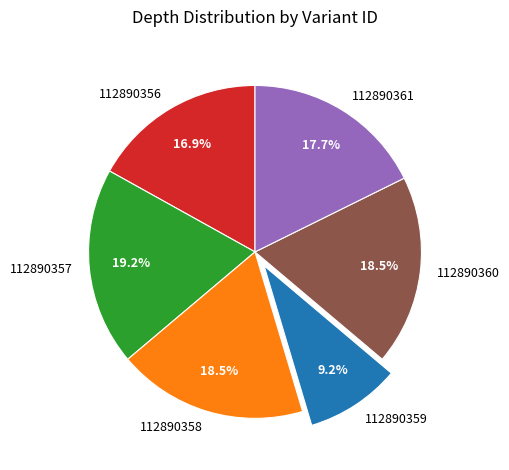

Which slice is the smallest?

112890359